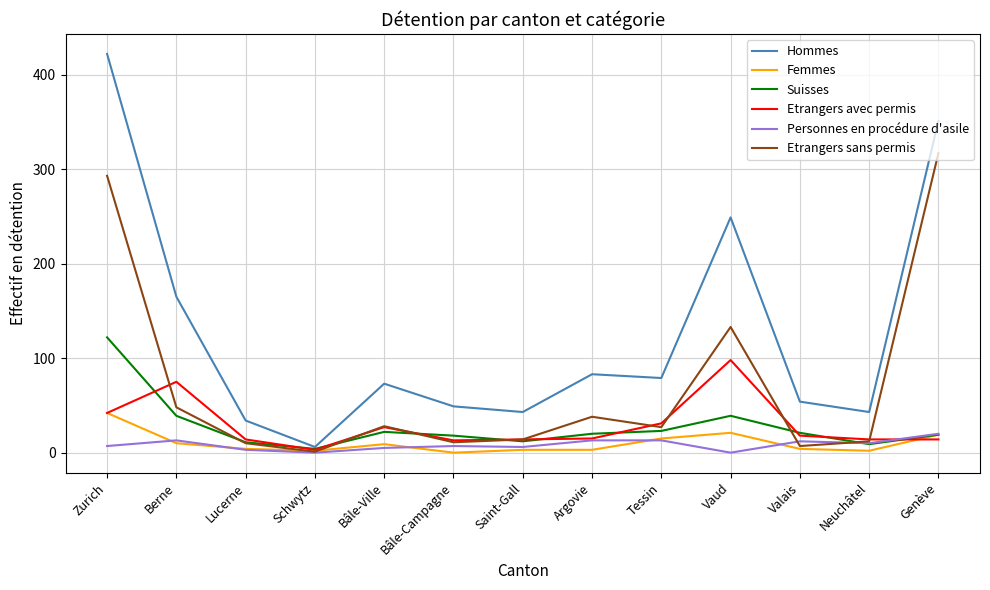

What is the maximum value for Personnes en procédure d'asile?

20